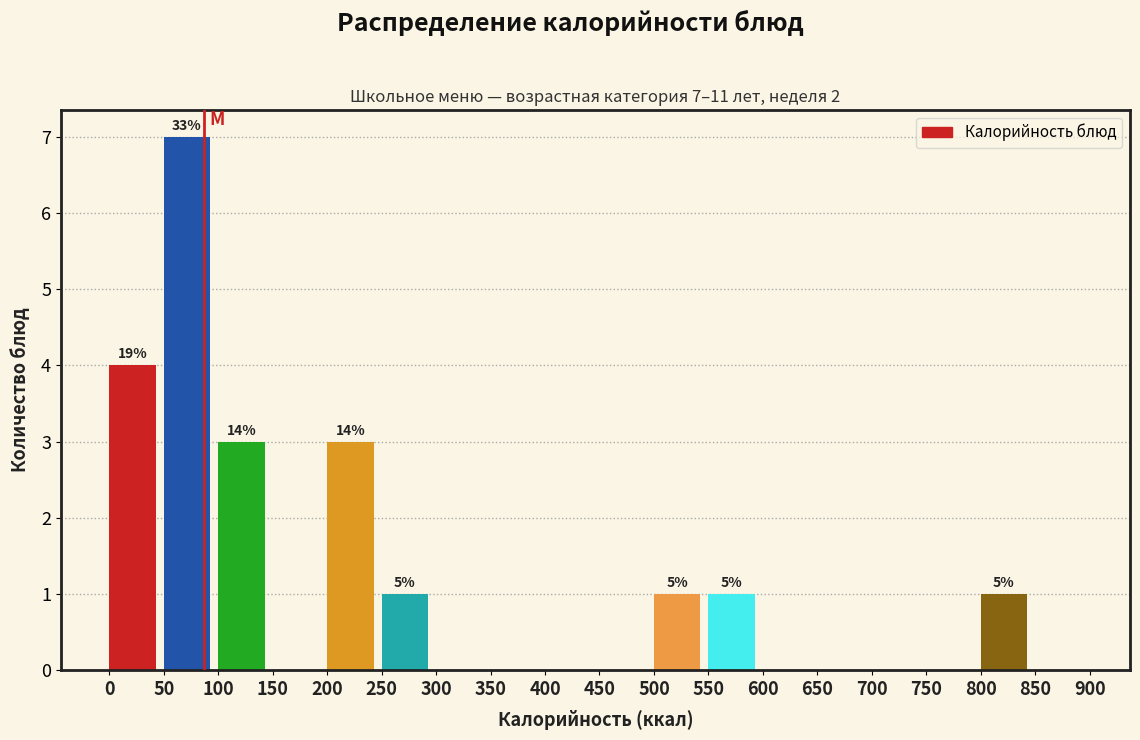

Which range on the x-axis has the tallest bar?

50 to 100